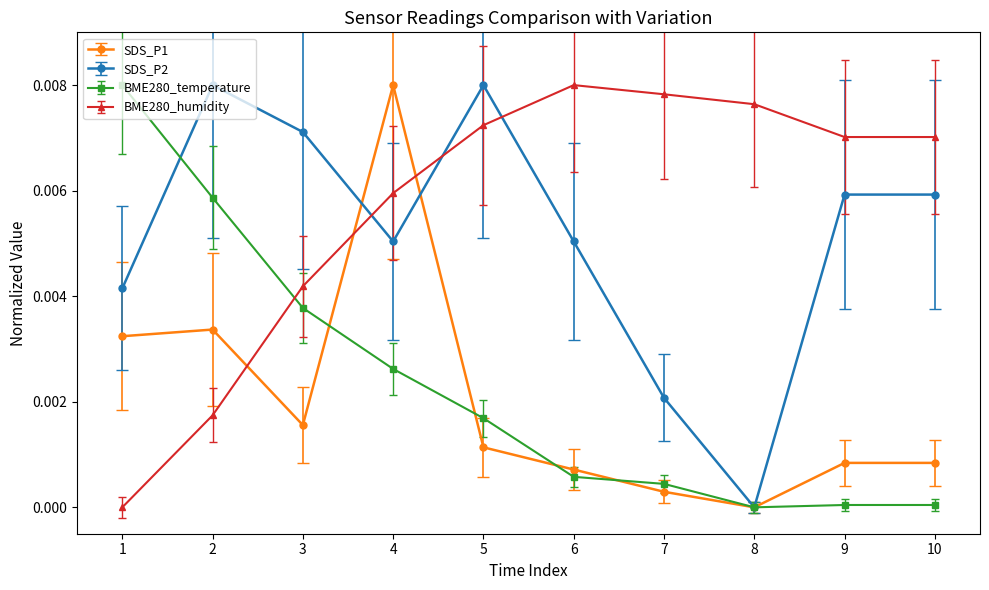

Is it true that SDS_P2 equals 0.0 at 5?

True